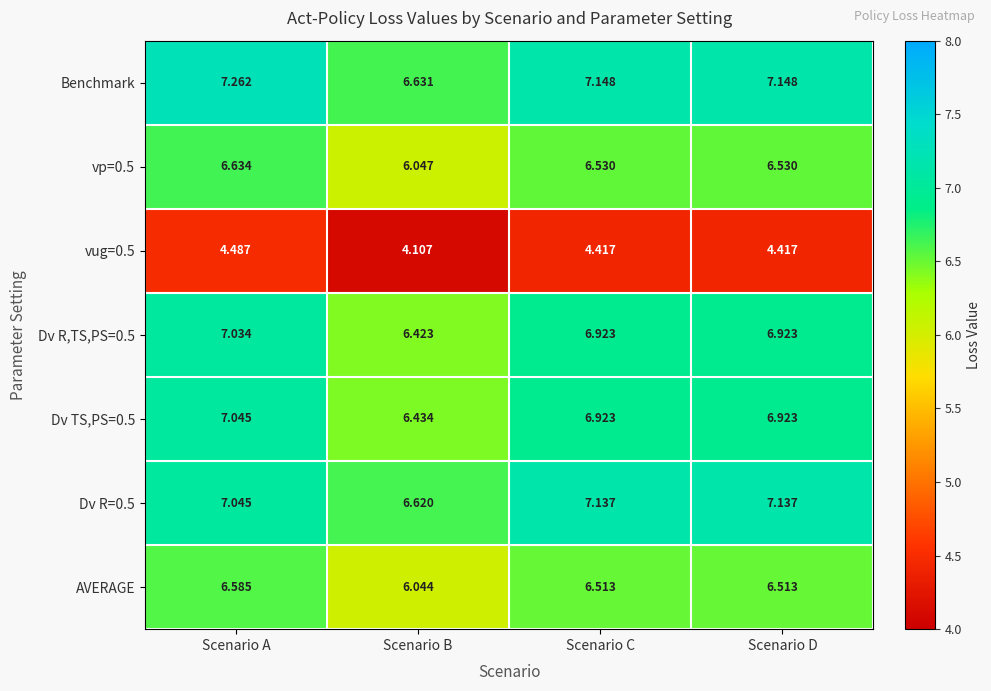

At which category is the sum across all series the highest?

Scenario A